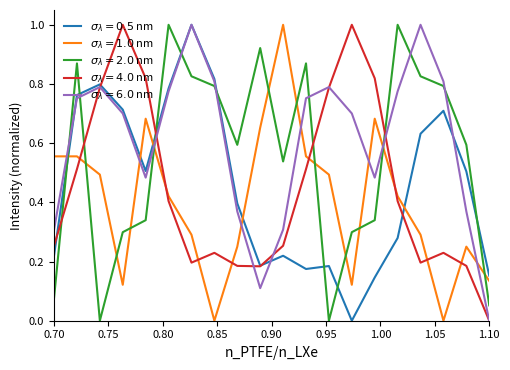

What is the maximum value shown in the chart?

1.0